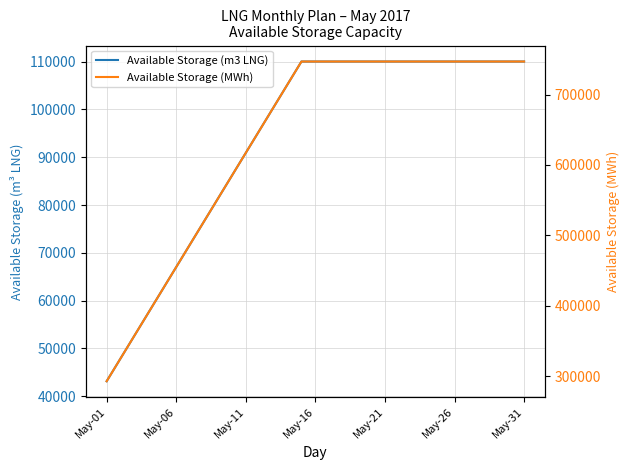

Is it true that Available Storage (m3 LNG) equals 110000.0 at 29?

True